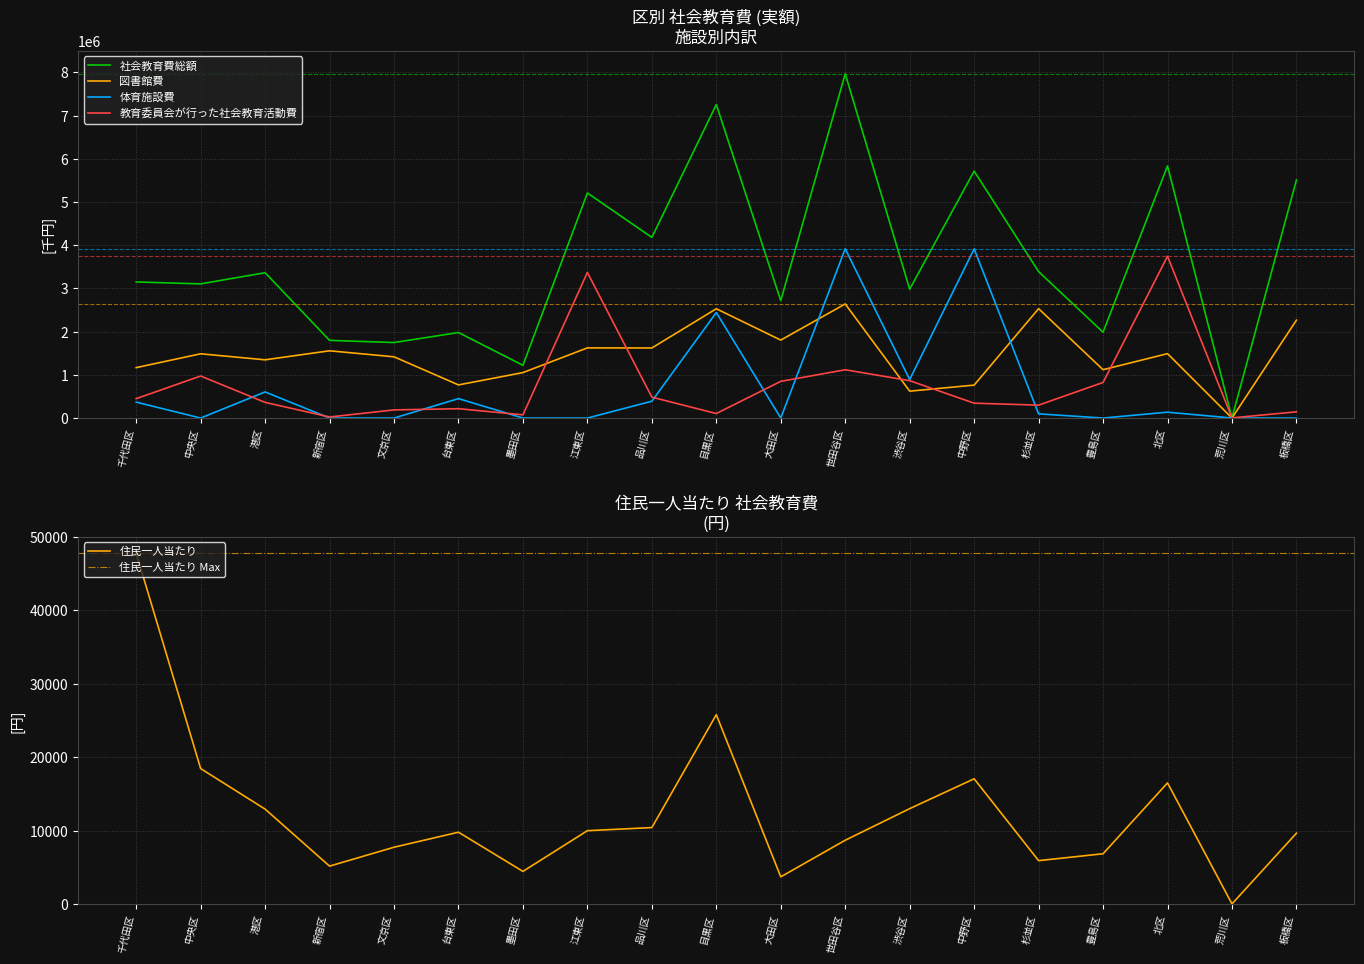

At which label does 体育施設費 reach its minimum?

中央区